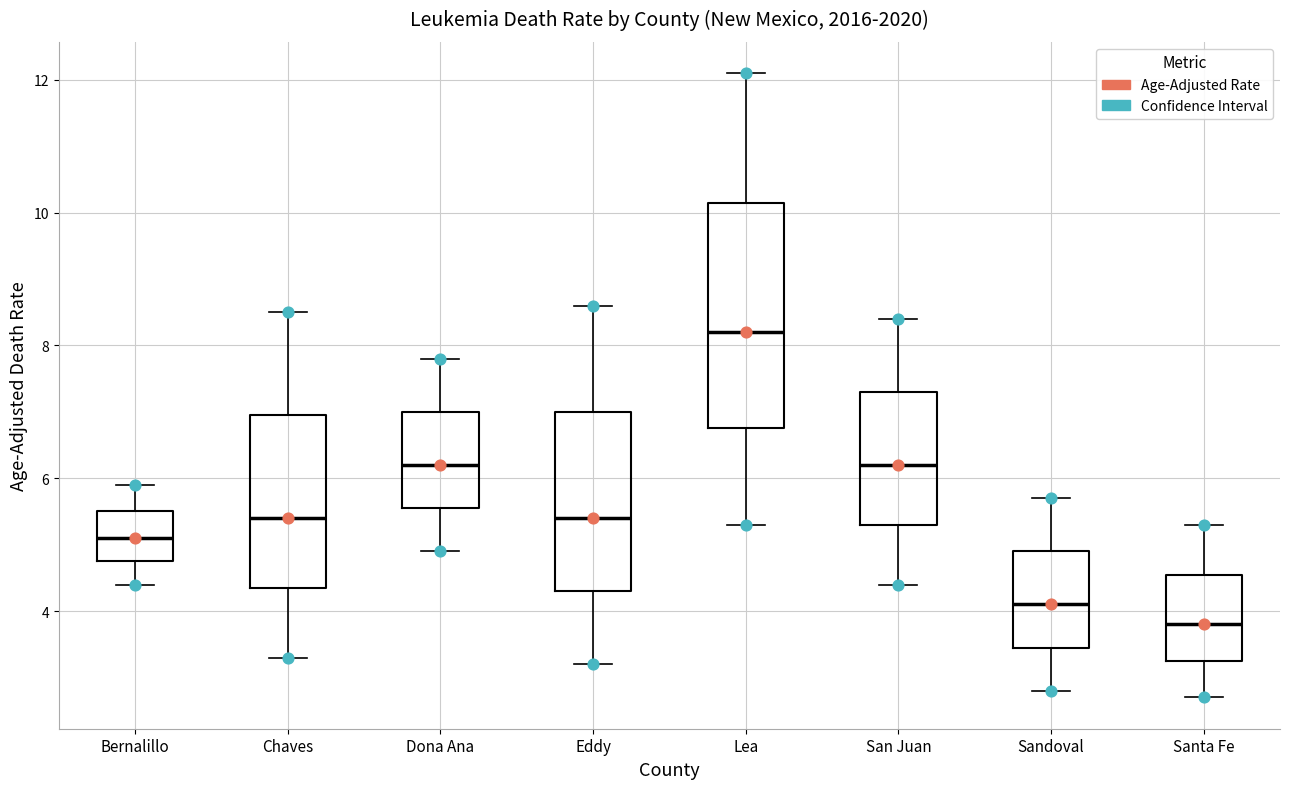

Which box is the tallest, from its lower edge to its upper edge?

Lea